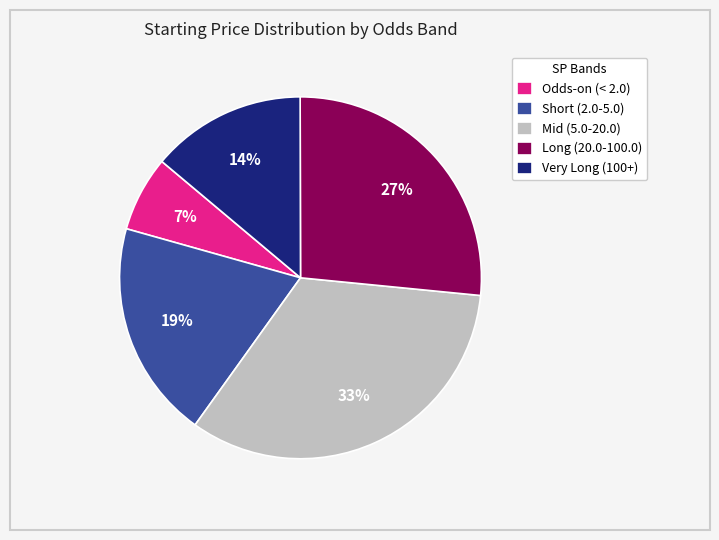

Is the sum of Very Long (100+) and Odds-on (< 2.0) greater than half?

No